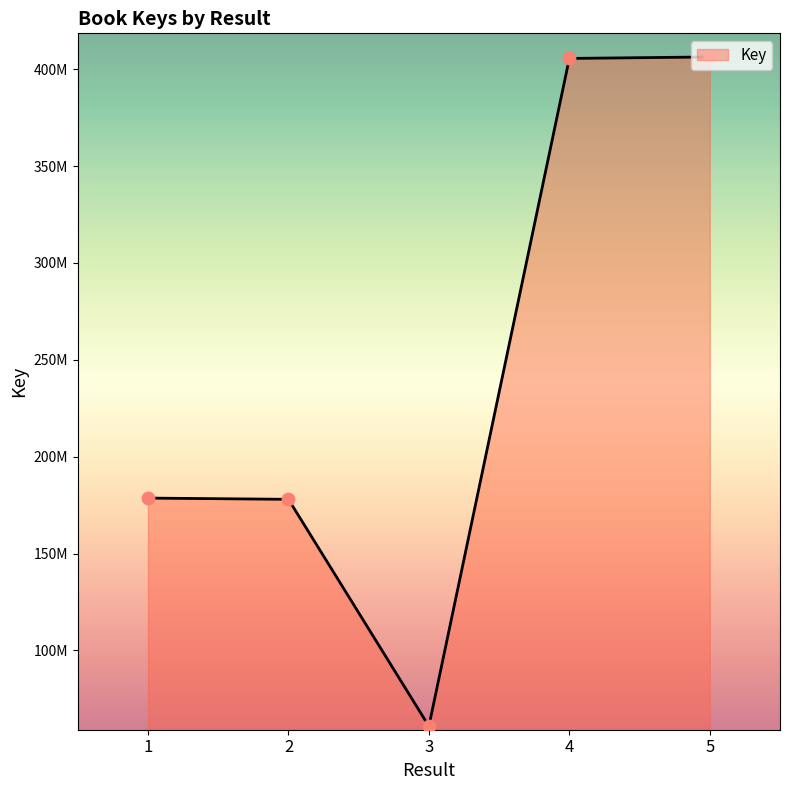

Which has a higher value, 1 or 4?

4